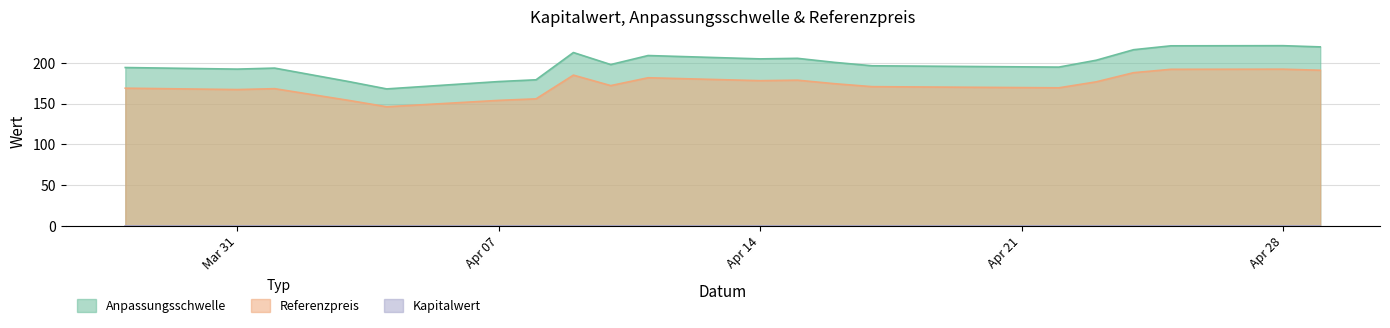

The value of Kapitalwert at 2025-04-24 is 0.0. True or false?

True